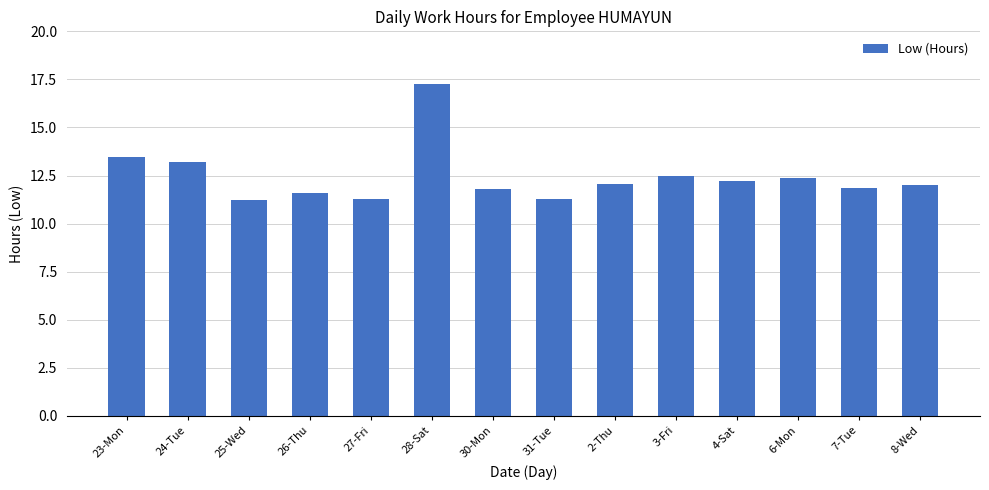

Which has a higher value, 4-Sat or 31-Tue?

4-Sat